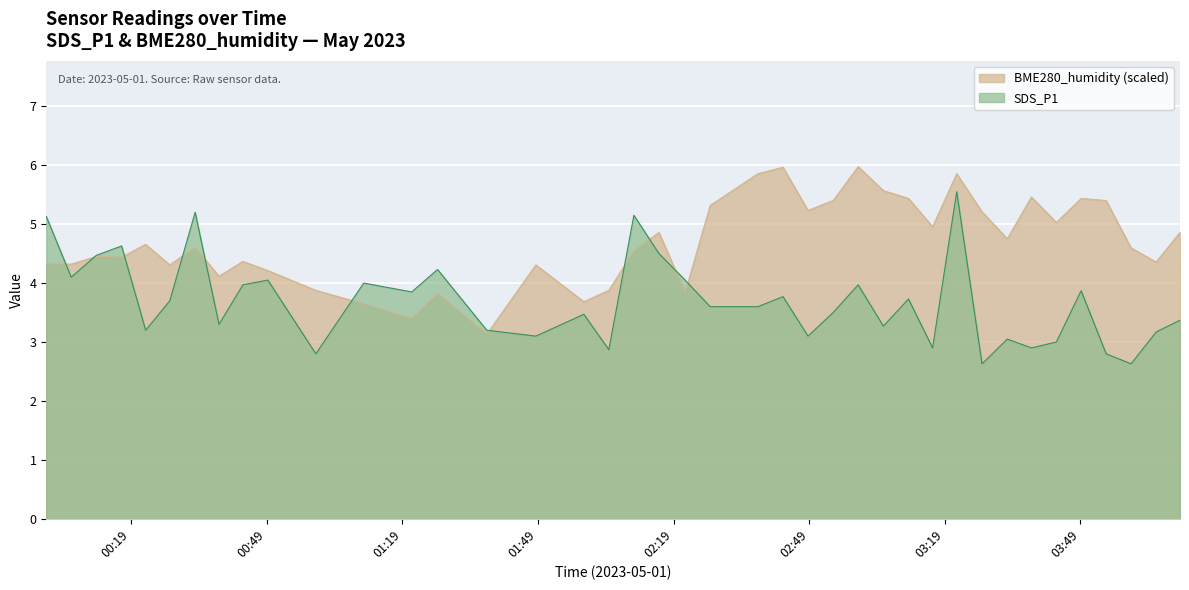

In SDS_P1, how many points are higher than both neighbors (excluding endpoints)?

13